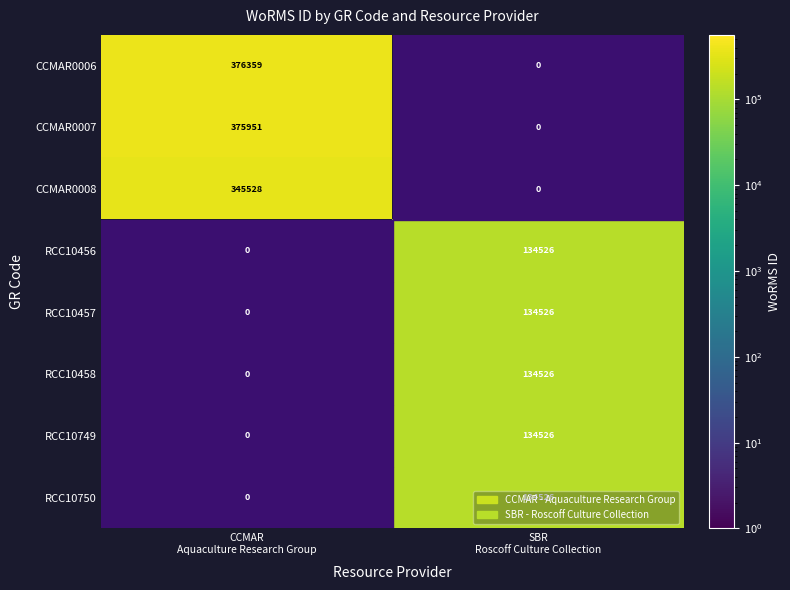

Which series has the largest range (max minus min)?

CCMAR0006